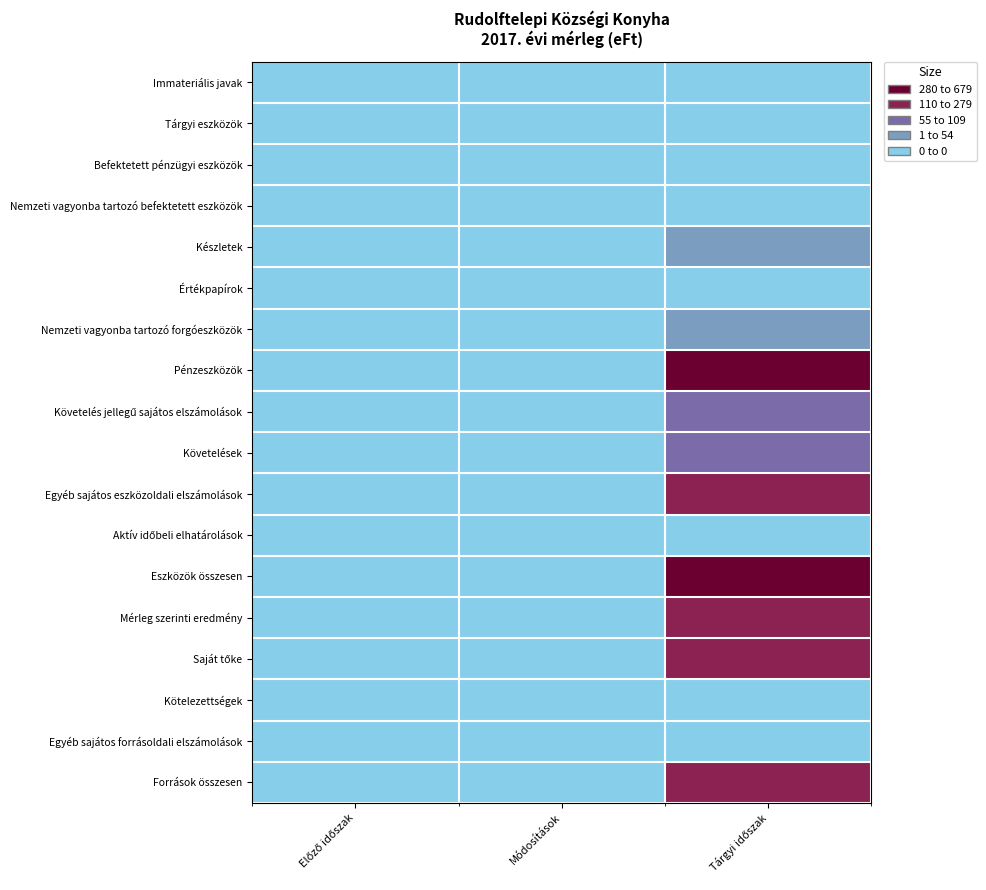

Which has a higher value, Módosítások or Tárgyi időszak?

Módosítások